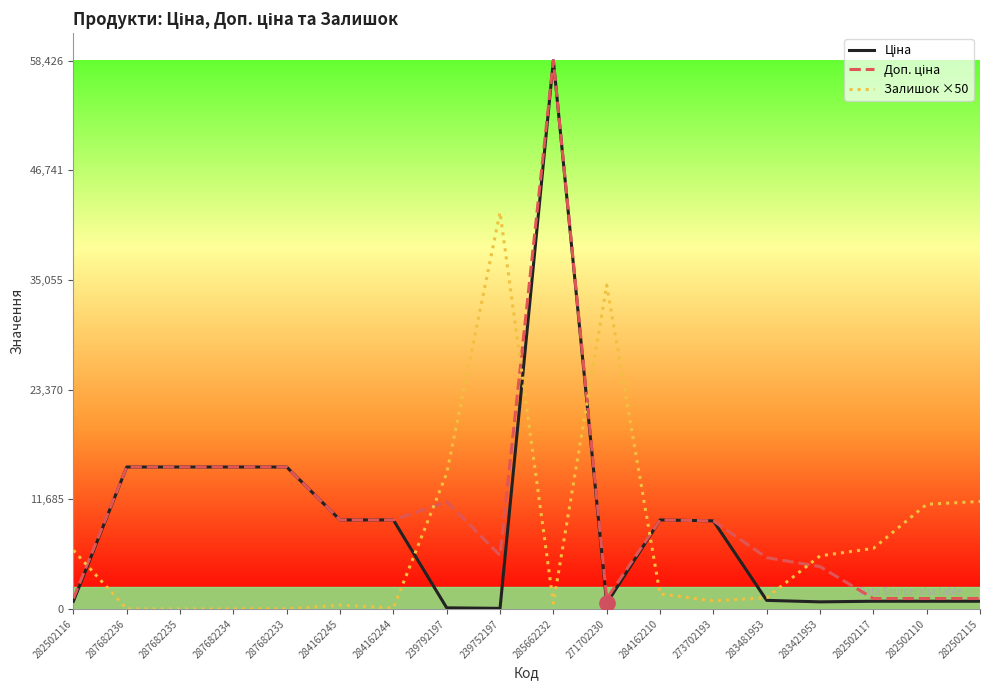

What is the difference between the highest and lowest values at 287682233?

15120.0